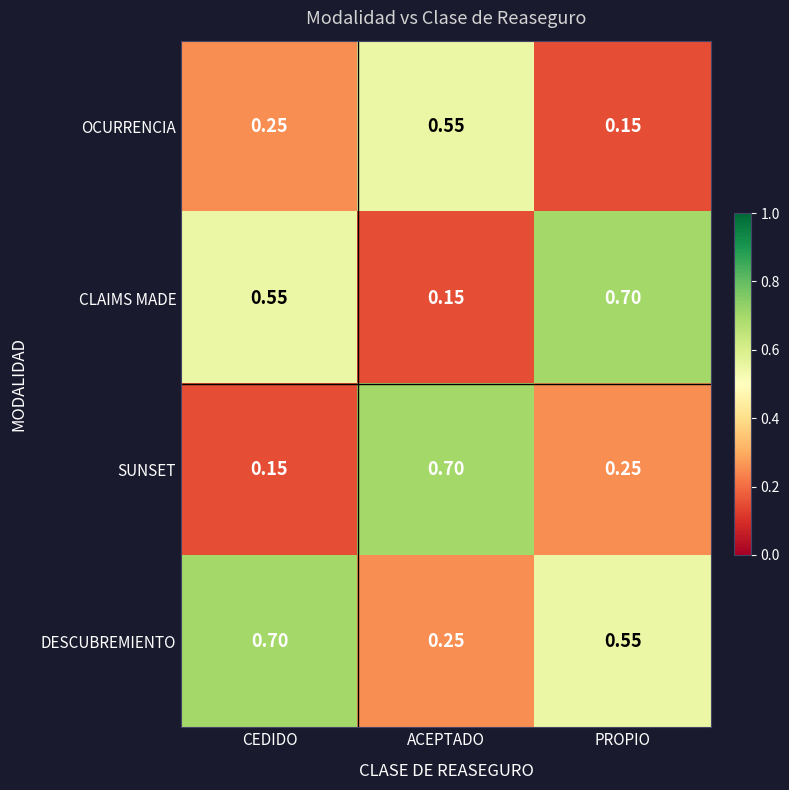

Which category has the lowest value in the CLAIMS MADE series?

ACEPTADO